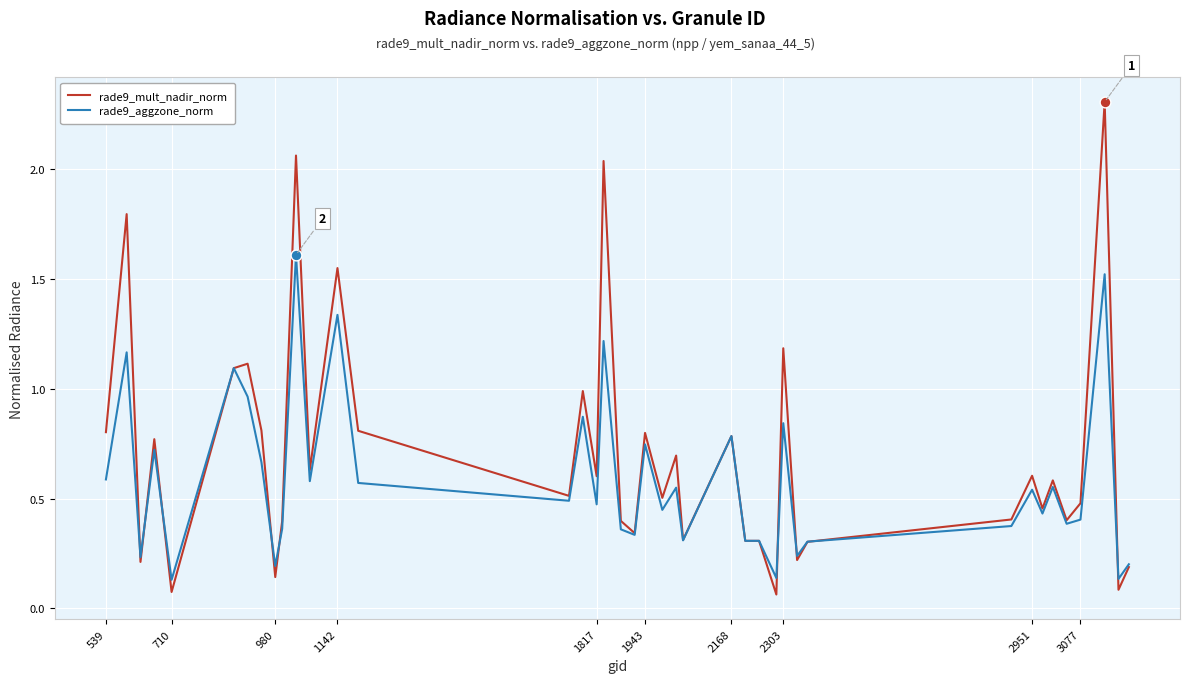

Which series has the widest spread of values?

rade9_mult_nadir_norm